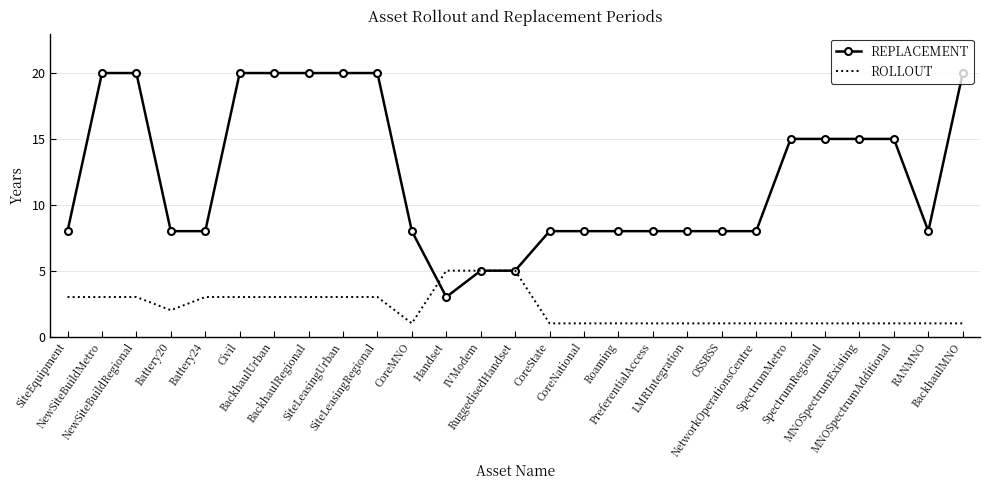

At how many categories does at least one series exceed 7?

24